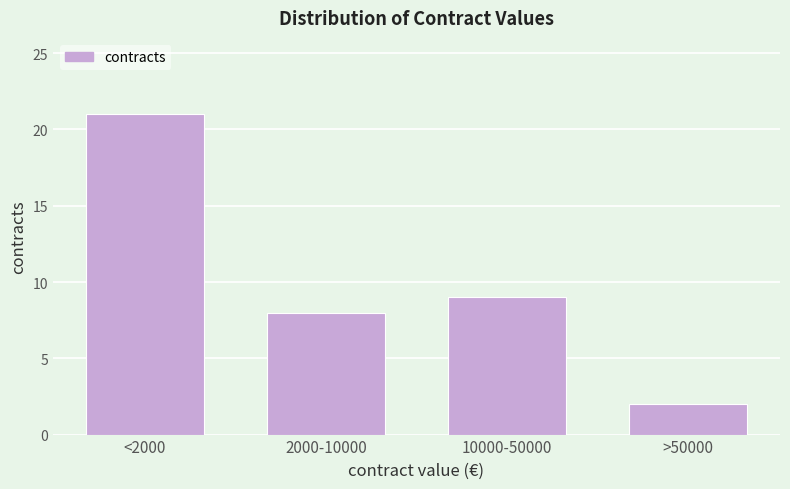

Reading left to right, list all the values displayed in this chart.

21	8	9	2